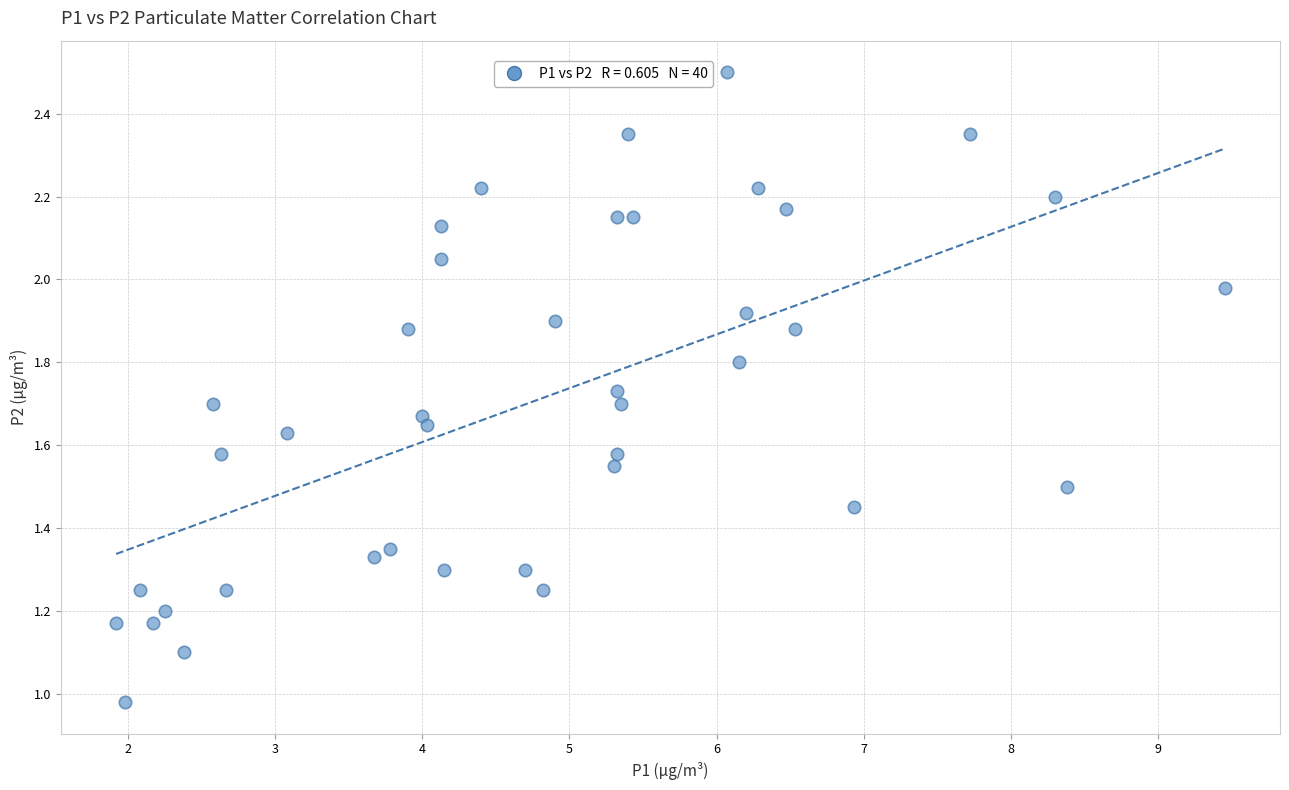

What is the range of X values (max minus min)?

7.5